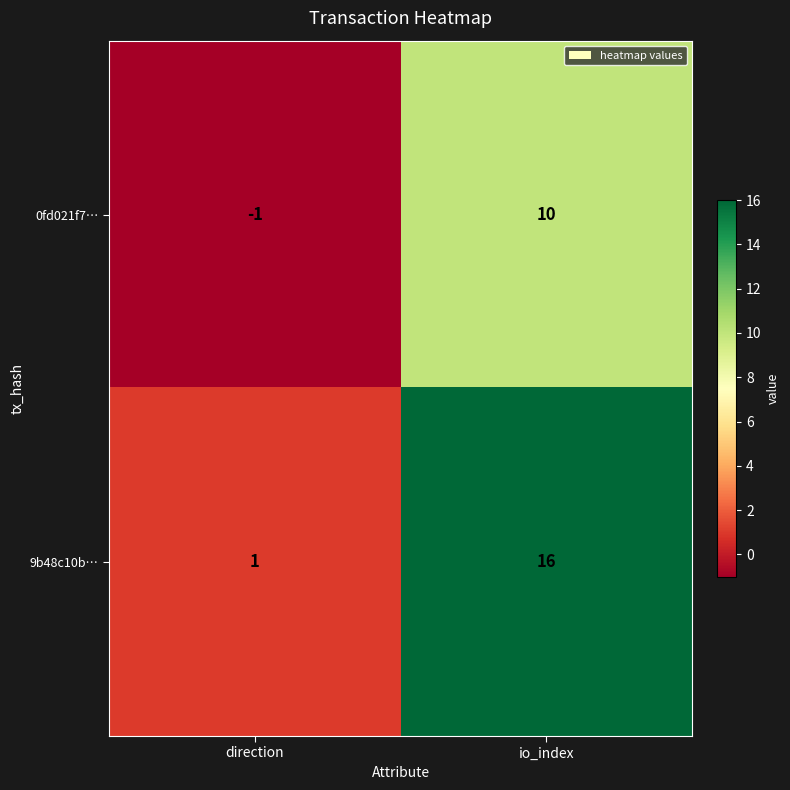

What is the difference between the highest and lowest values at io_index?

6